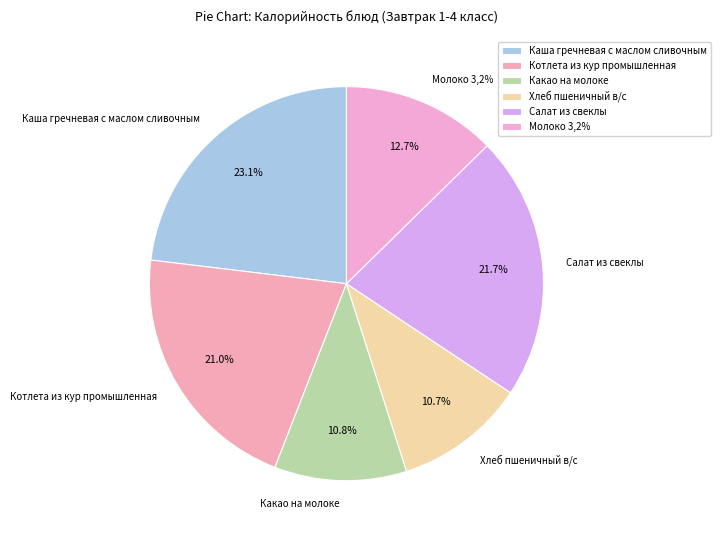

How many slices are in this pie chart?

6